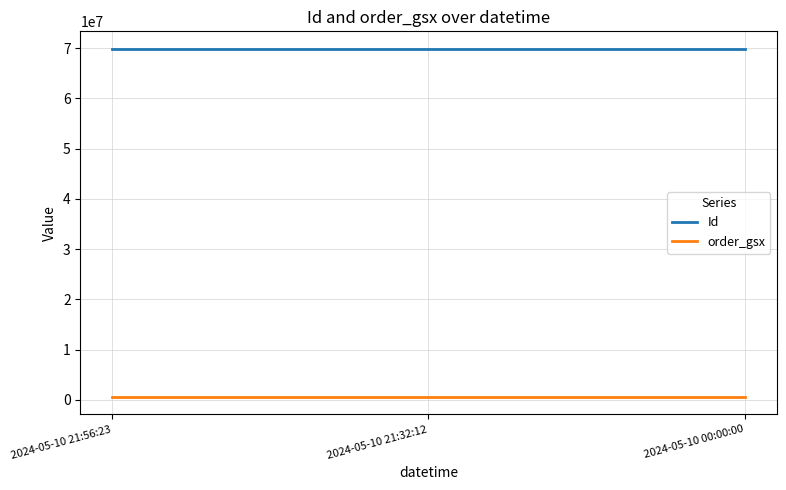

True or false: order_gsx has a value of 570921 at 2024-05-10 00:00:00.

True